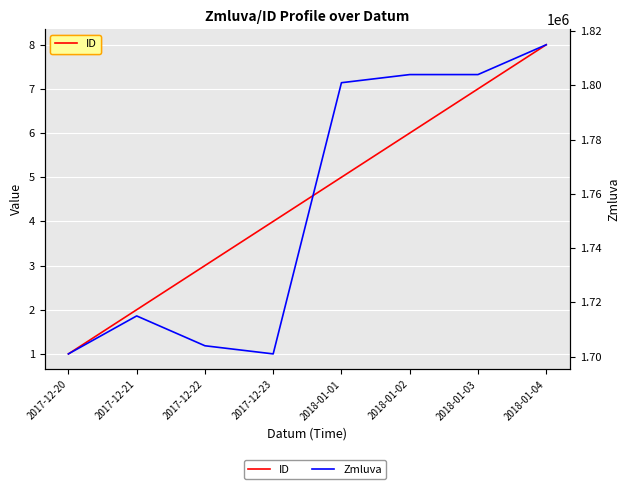

The Zmluva series shows 2591400 at 2017-12-20. True or false?

False